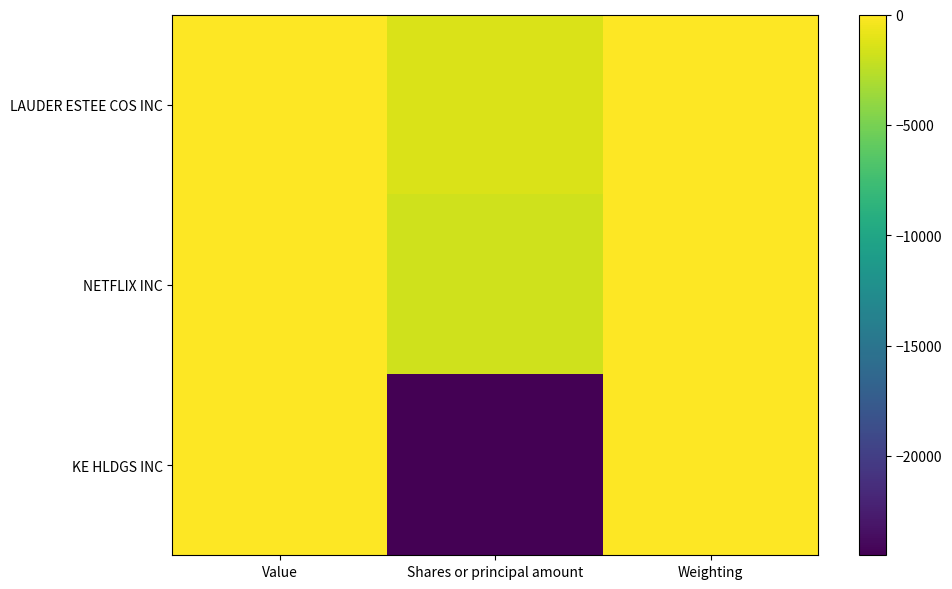

How many categories are shown in the chart?

3